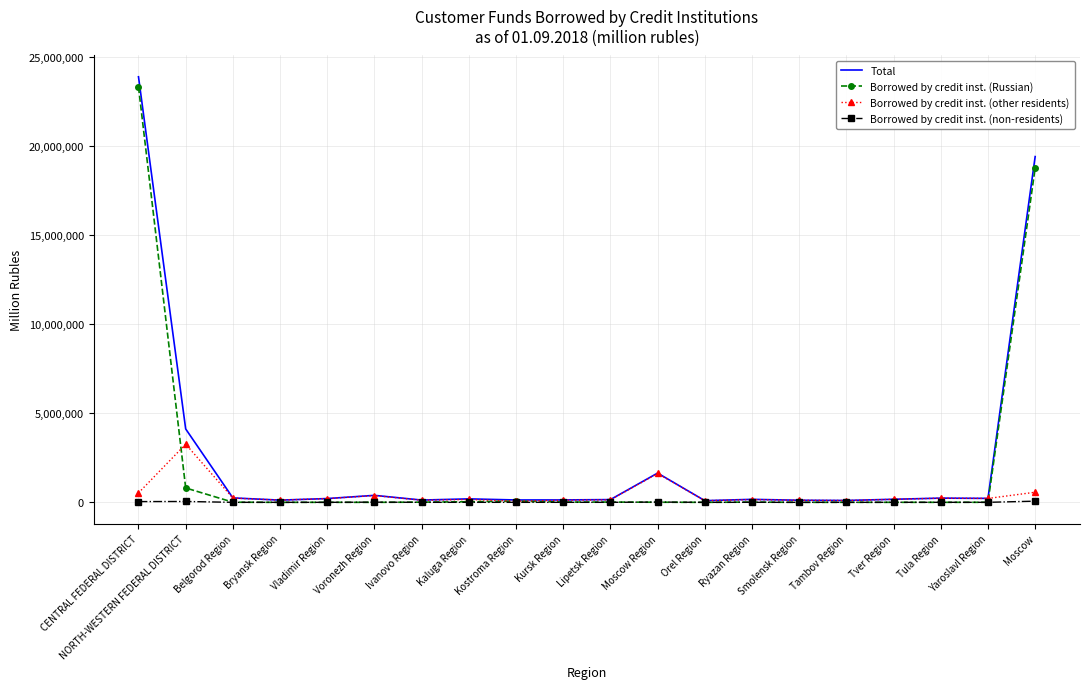

Between which two adjacent categories do Borrowed by credit inst. (other residents) and Borrowed by credit inst. (Russian) first intersect?

CENTRAL FEDERAL DISTRICT and NORTH-WESTERN FEDERAL DISTRICT